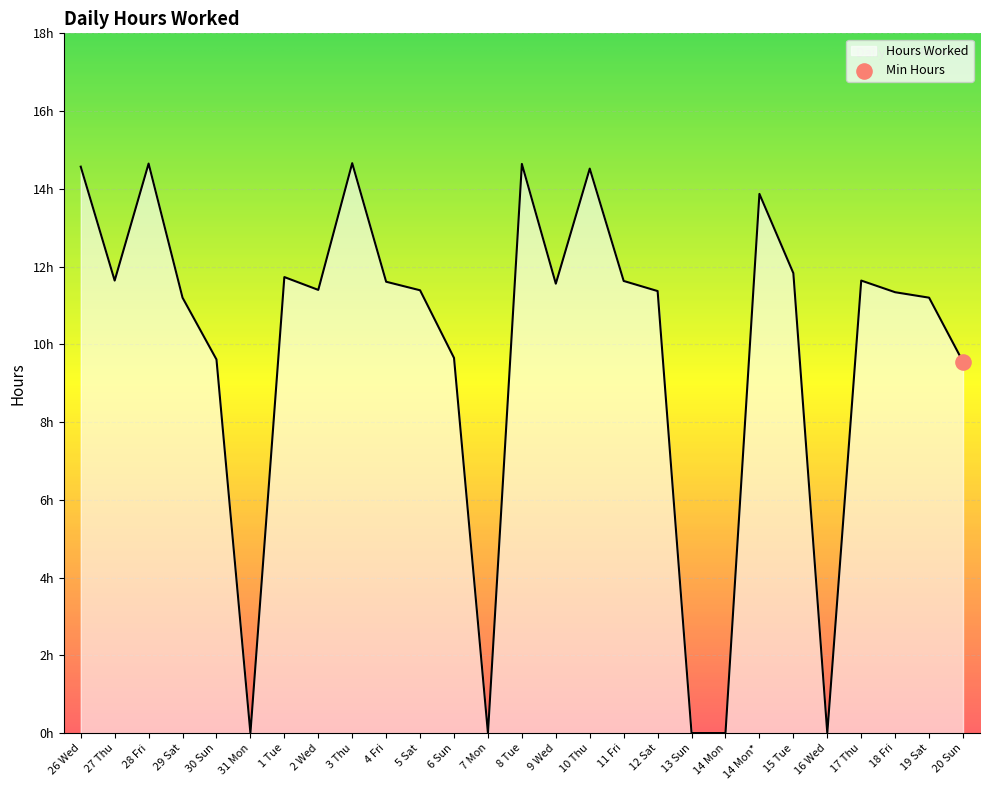

What is the change in value from 31 Mon to 10 Thu?

+14.5